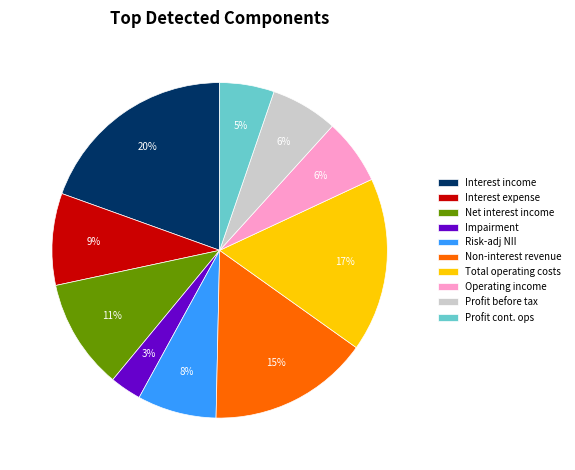

Does any single category account for the majority?

No